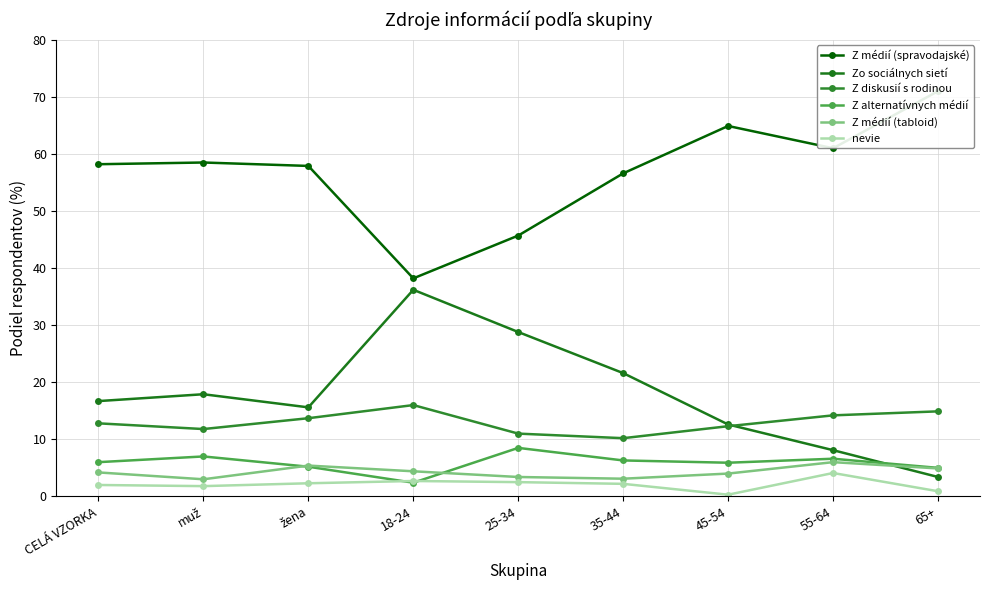

At which label is Z diskusií s rodinou closest to 13?

CELÁ VZORKA